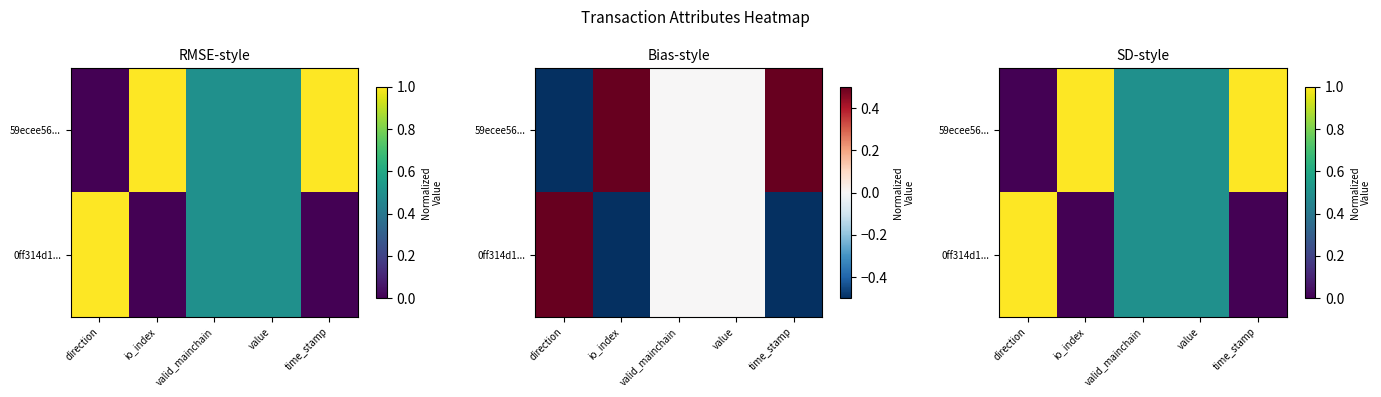

What is the average value of the 59ecee56... series?

0.6